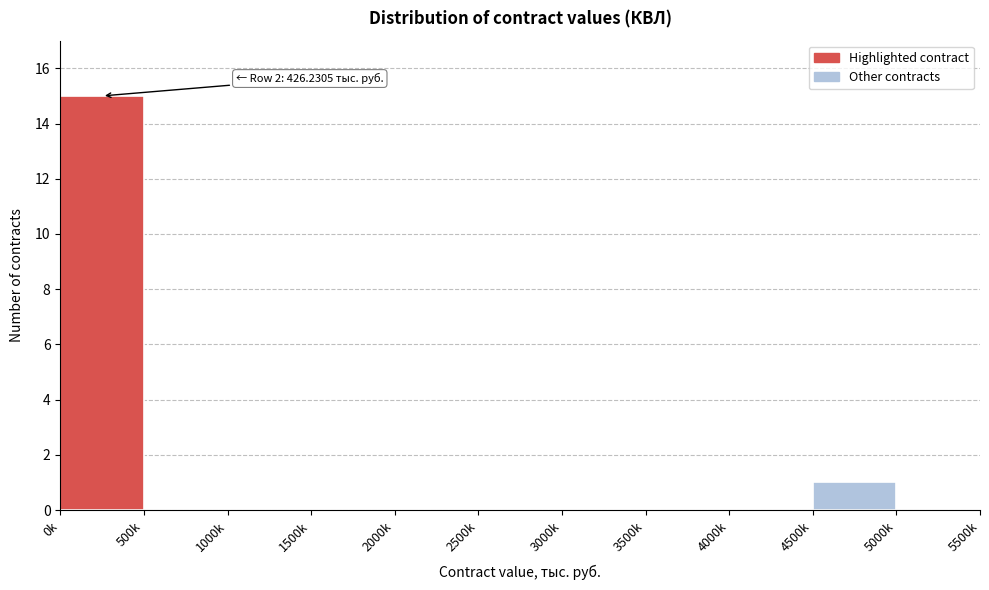

Reading left to right, what are all the values shown in this chart?

0k=15	500k=0	1000k=0	1500k=0	2000k=0	2500k=0	3000k=0	3500k=0	4000k=0	4500k=1	5000k=0